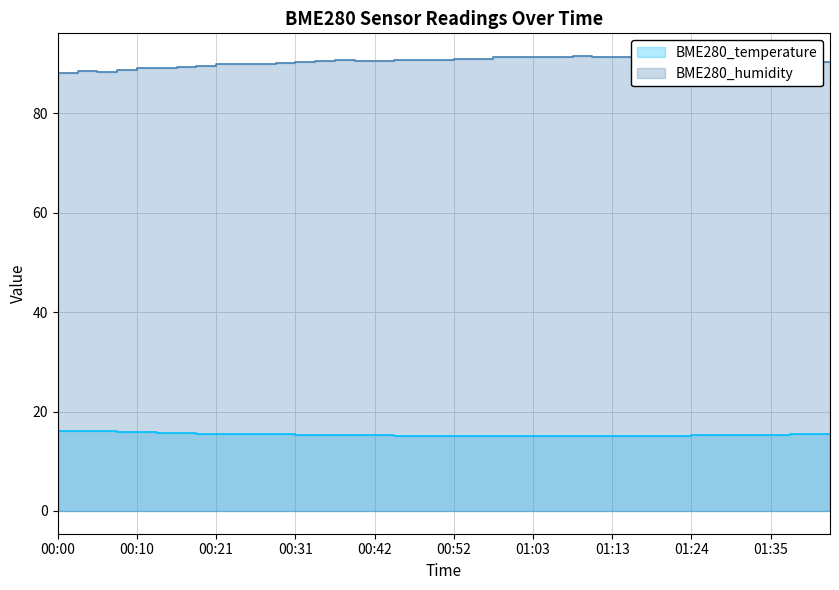

Which category has the lowest value across all series?

01:05